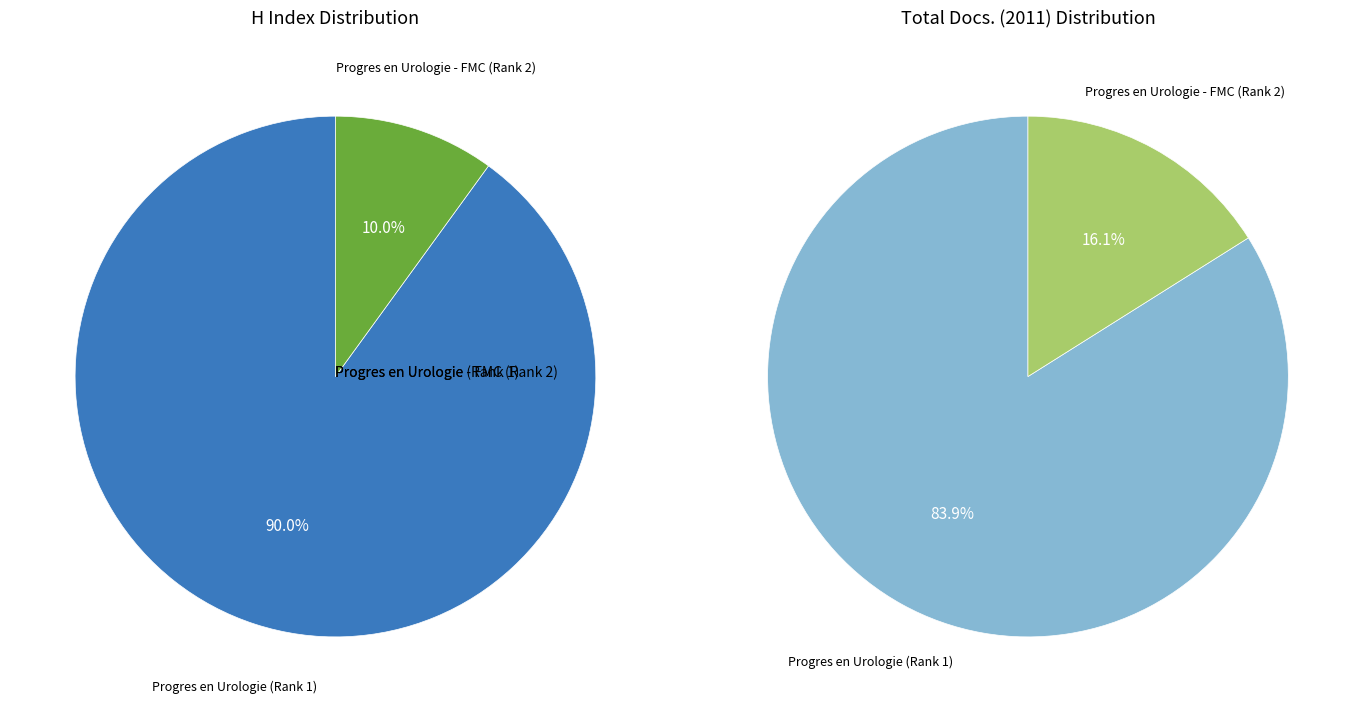

What percentage is the Progres en Urologie (Rank 1) slice, to the nearest percent?

90%